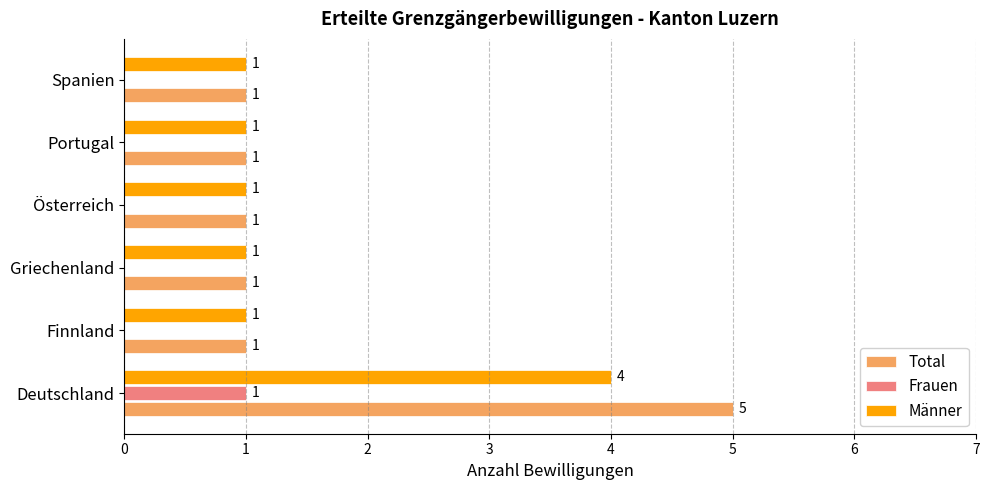

What is the highest value of the Männer series?

4